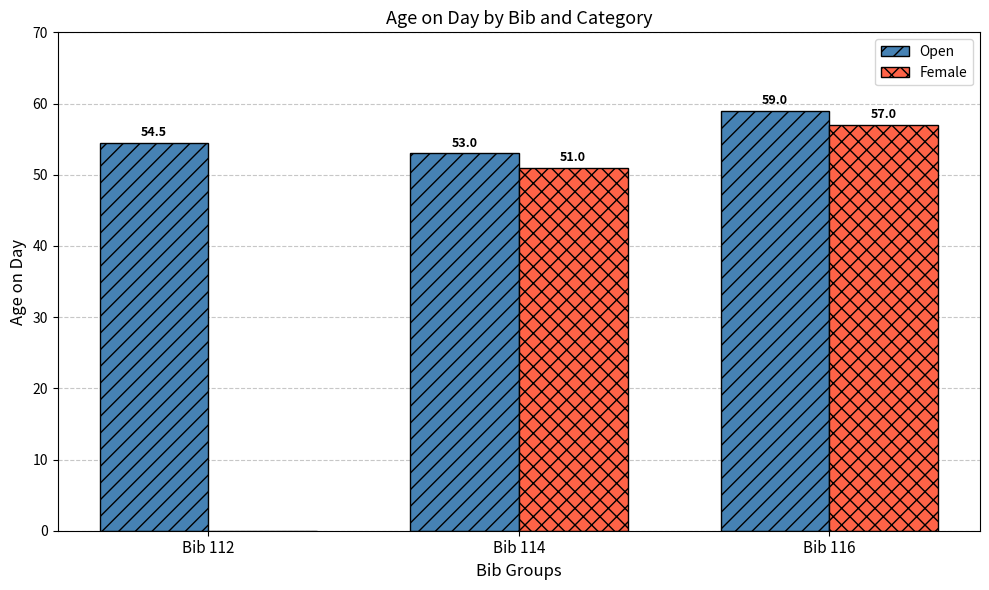

Where is Female nearest to the value 28?

Bib 114